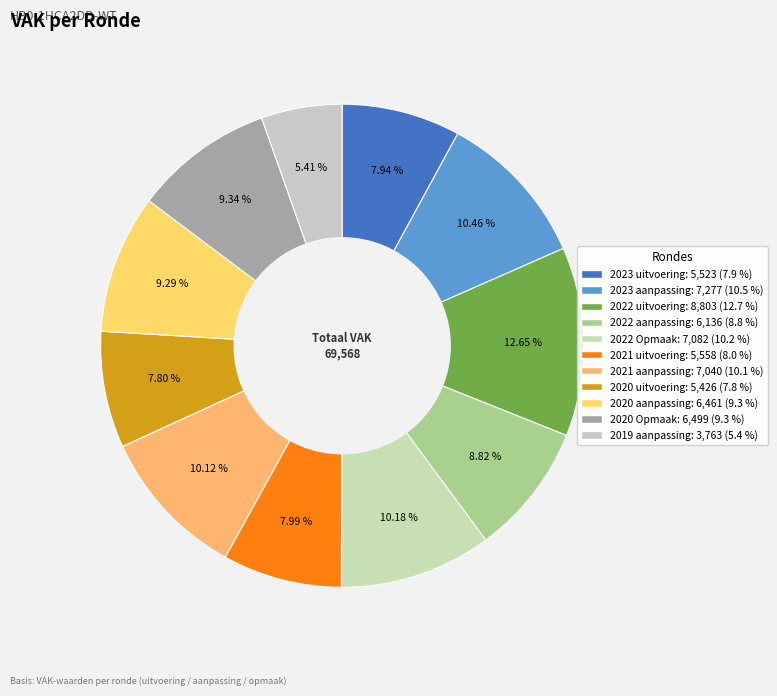

What is the ratio of the value at 2022 aanpassing to the value at 2023 aanpassing?

0.8